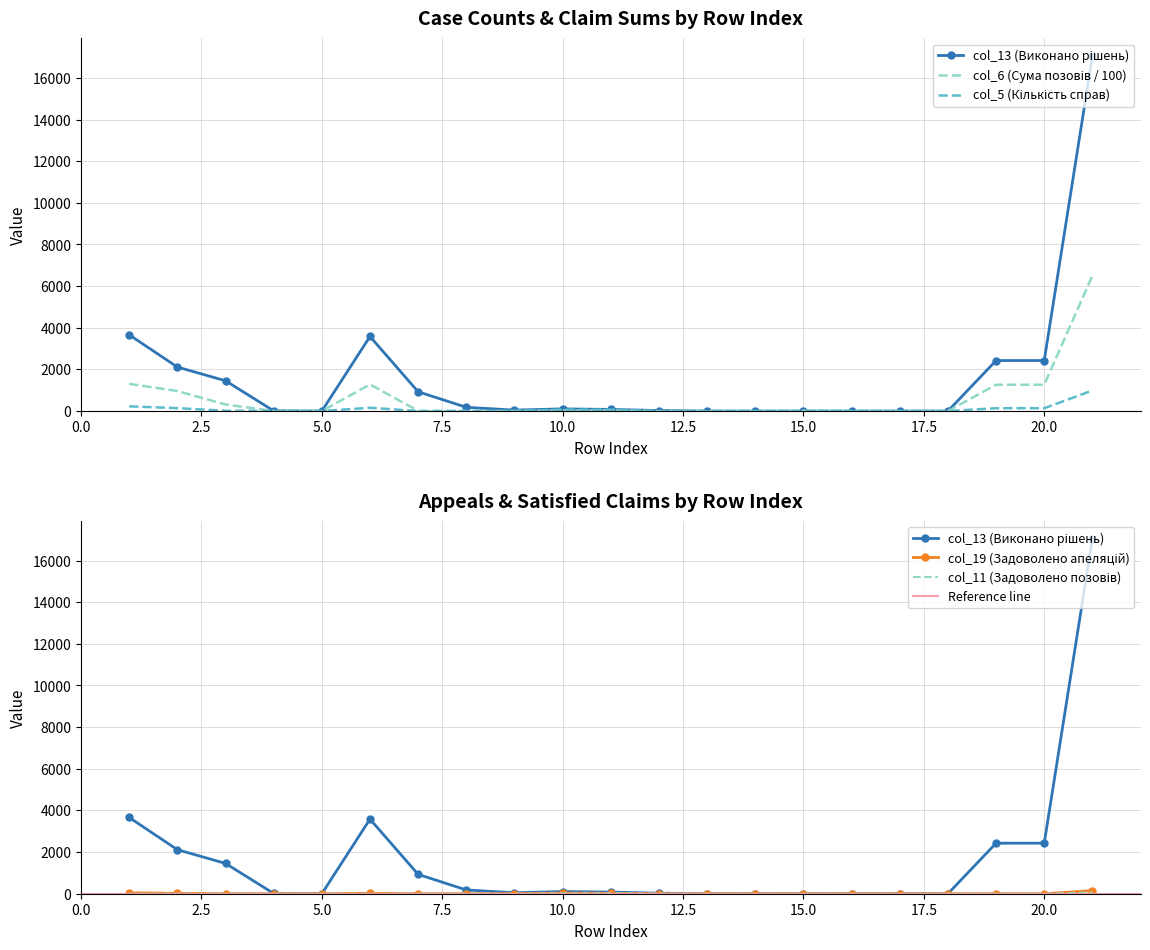

What is the value of the col_6 (Сума позовів) point at the 3rd from the left?

317.4